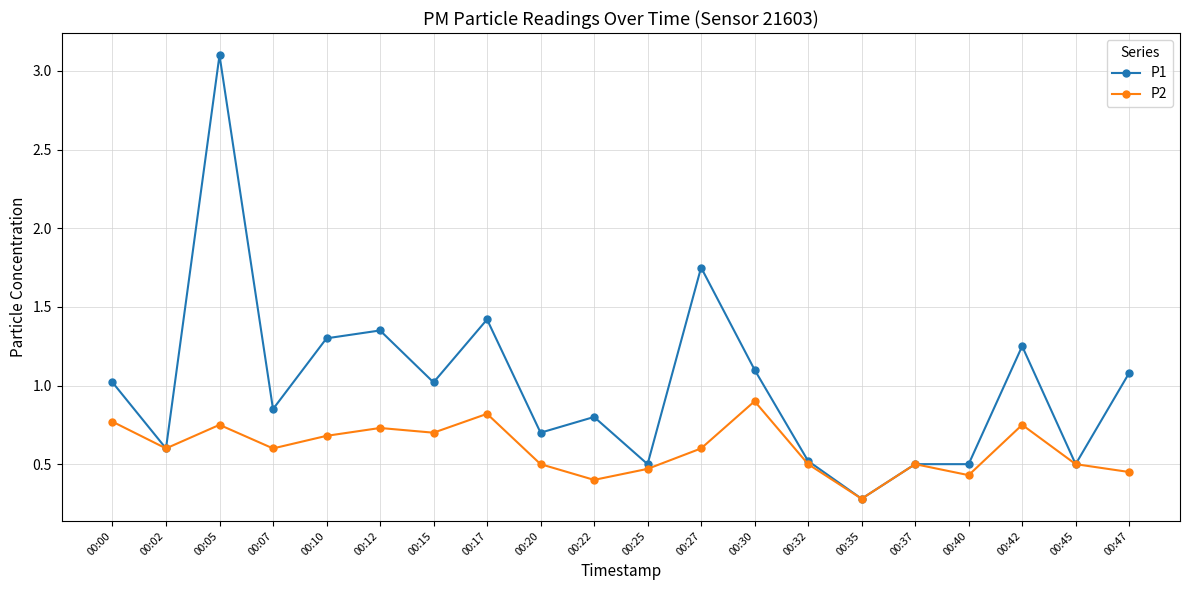

Between 00:12 and 00:47, which series saw the biggest shift?

P2